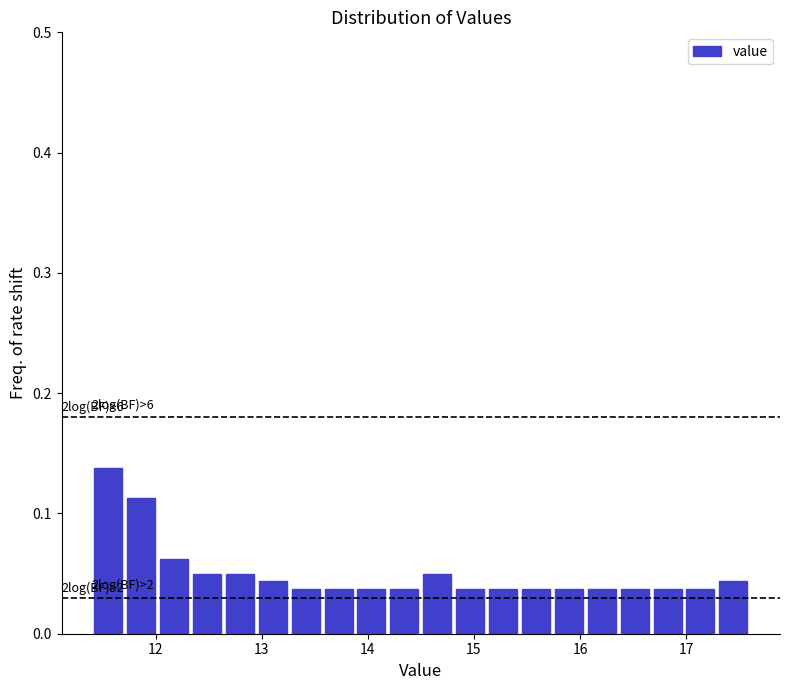

Read against the x-axis, roughly where is the centre of the tallest bar?

11.6